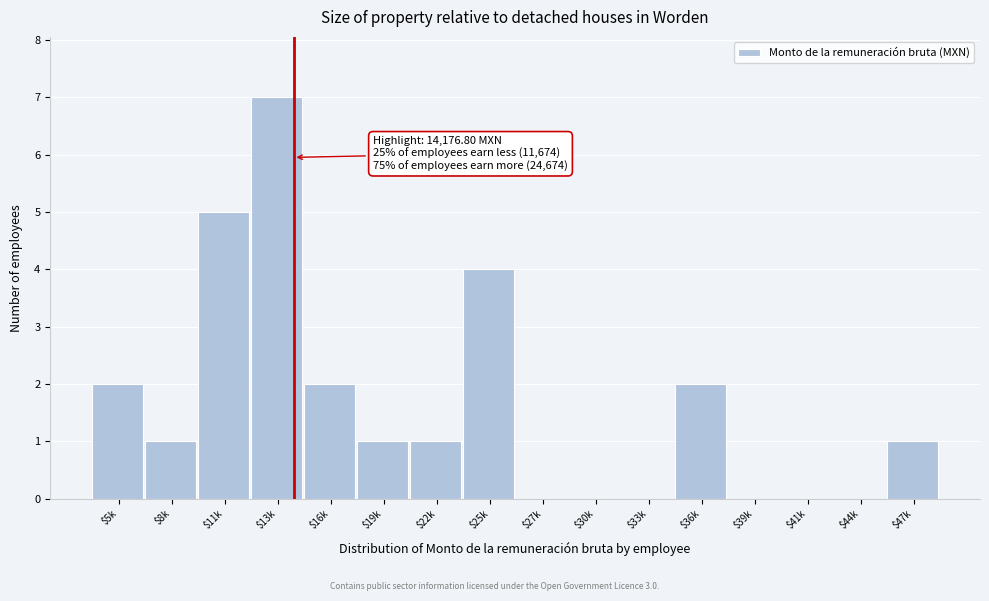

What is the approximate value at $25k?

4